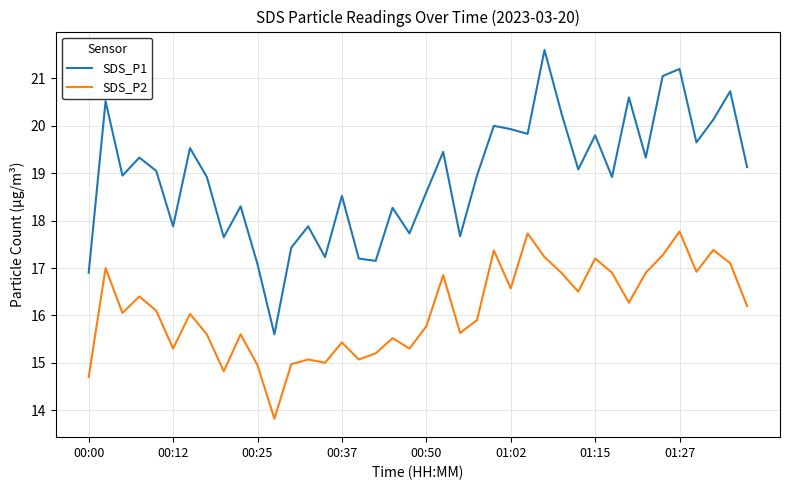

How many distinct data groups are displayed?

2